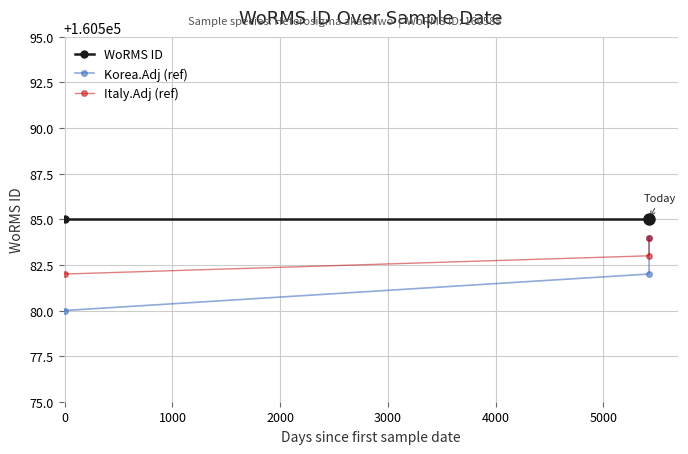

What is the sum of all Italy.Adj (ref) values?

481749